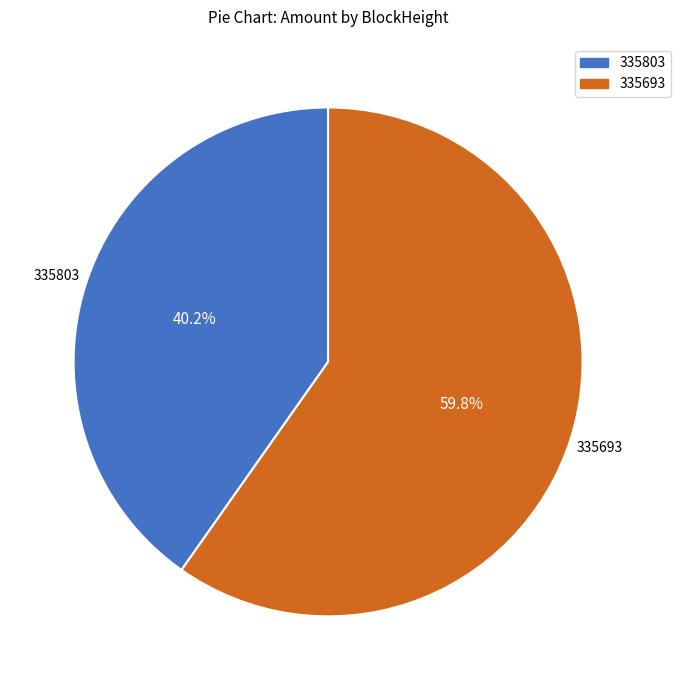

What is the smallest slice in the pie chart?

335803